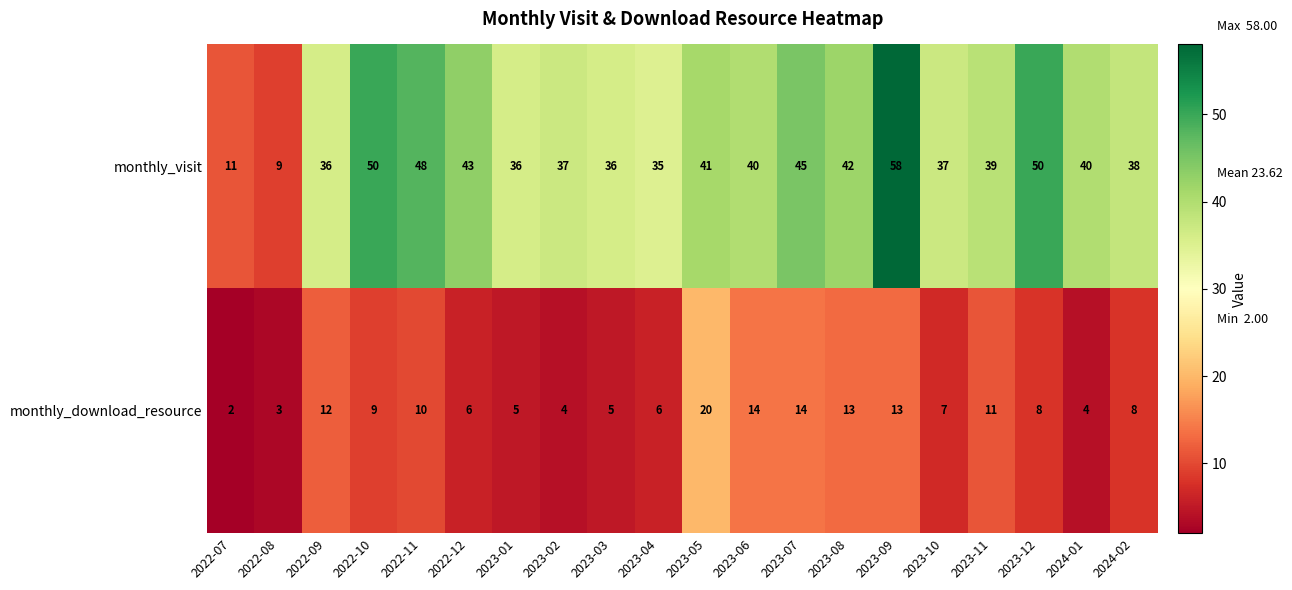

What value does the monthly_download_resource series have at 2023-02, to the nearest 5?

5